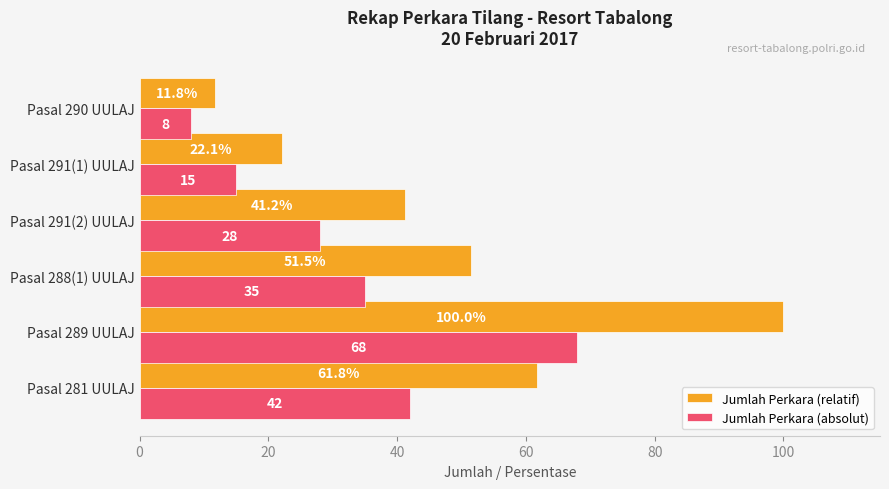

What is the approximate value of Jumlah Perkara (relatif) at Pasal 281 UULAJ?

61.8